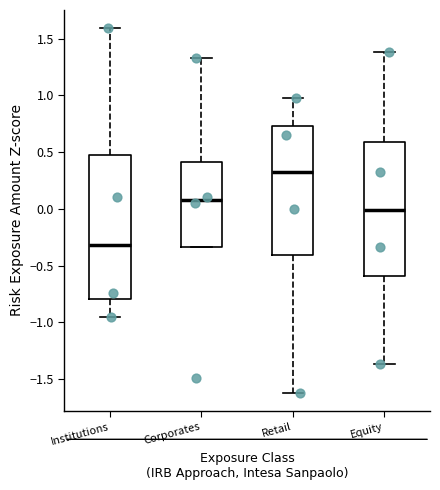

Reading left to right, read every box against the y-axis: the position of its median line, the range the box covers, and the ends of its whiskers. The values are not printed on the chart, so give them approximately, as read against the axis.

Institutions: median -0.30, box -0.80 to 0.45, whiskers -0.95 to 1.60
Corporates: median 0.10, box -0.35 to 0.40, whiskers -0.35 to 1.35
Retail: median 0.30, box -0.40 to 0.75, whiskers -1.60 to 0.95
Equity: median 0.00, box -0.60 to 0.60, whiskers -1.35 to 1.40